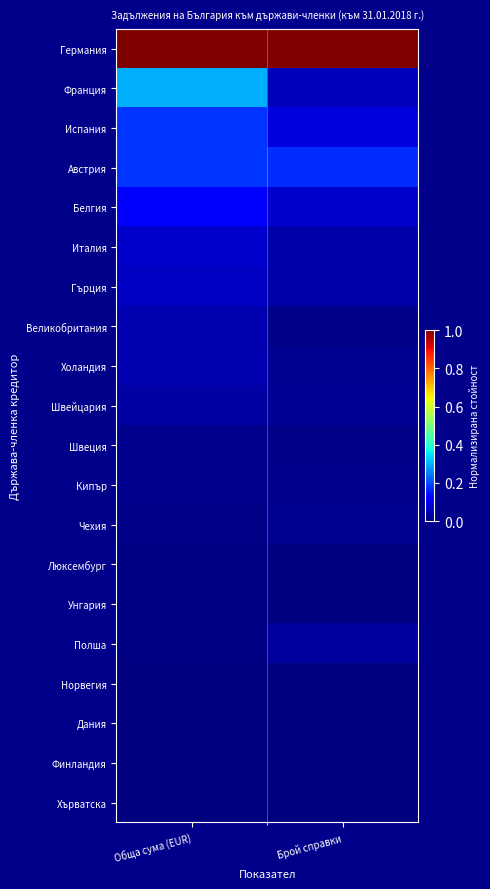

Which series has the largest total across all categories?

Германия